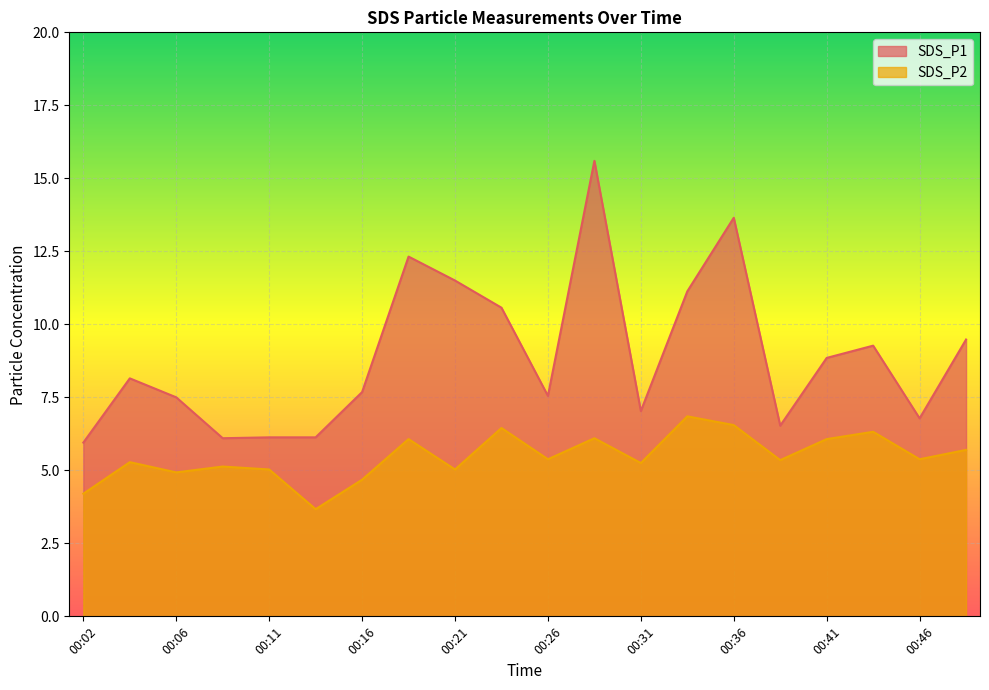

How many data points in SDS_P1 are less than 8?

10